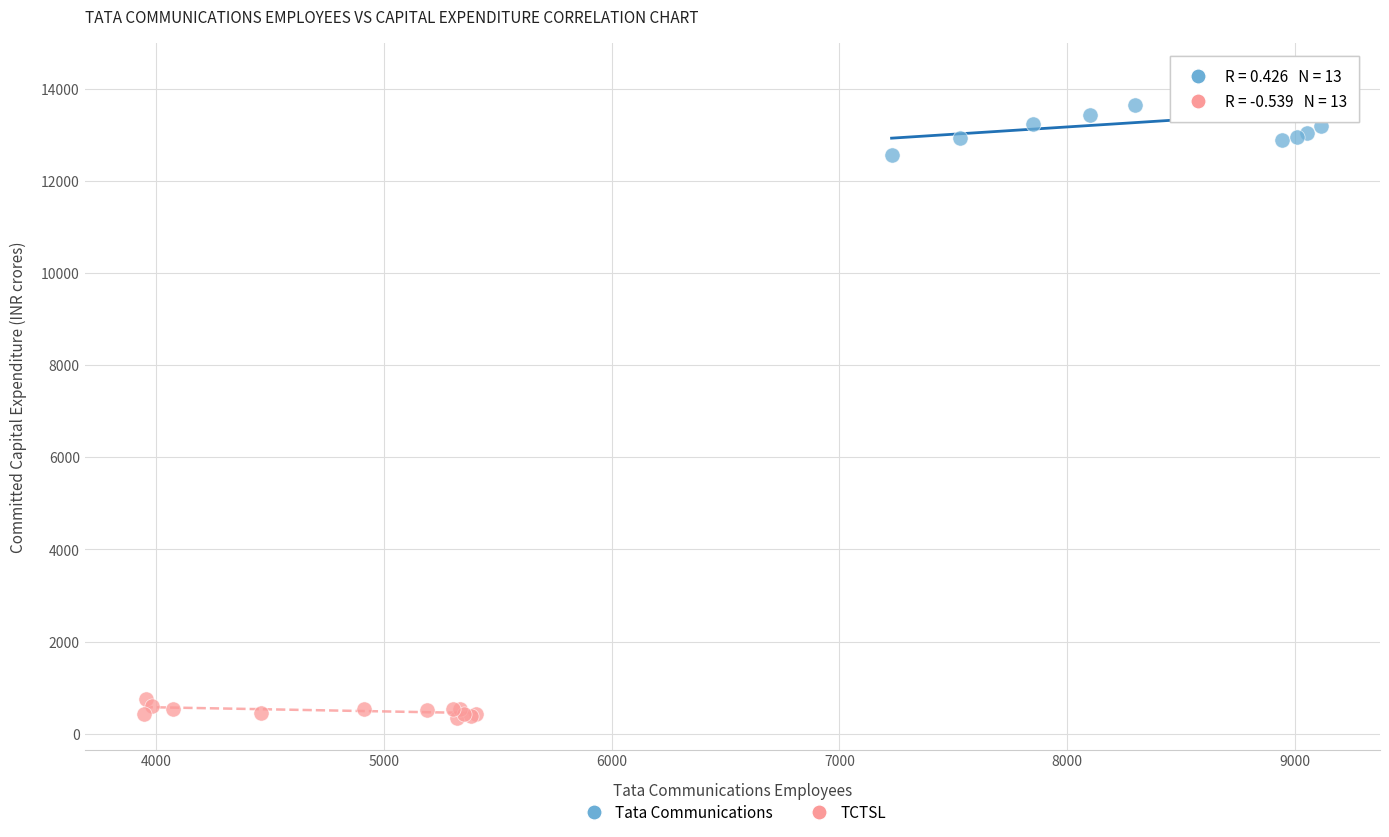

Which series has the widest spread of Y values?

Tata Communications